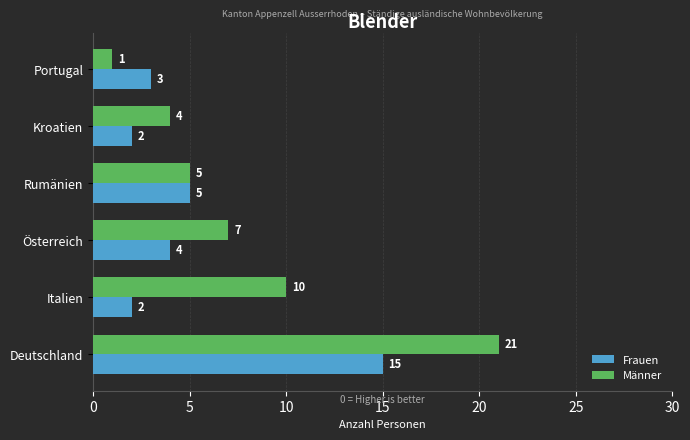

Rank the series by their average value, from lowest to highest.

Frauen, Männer